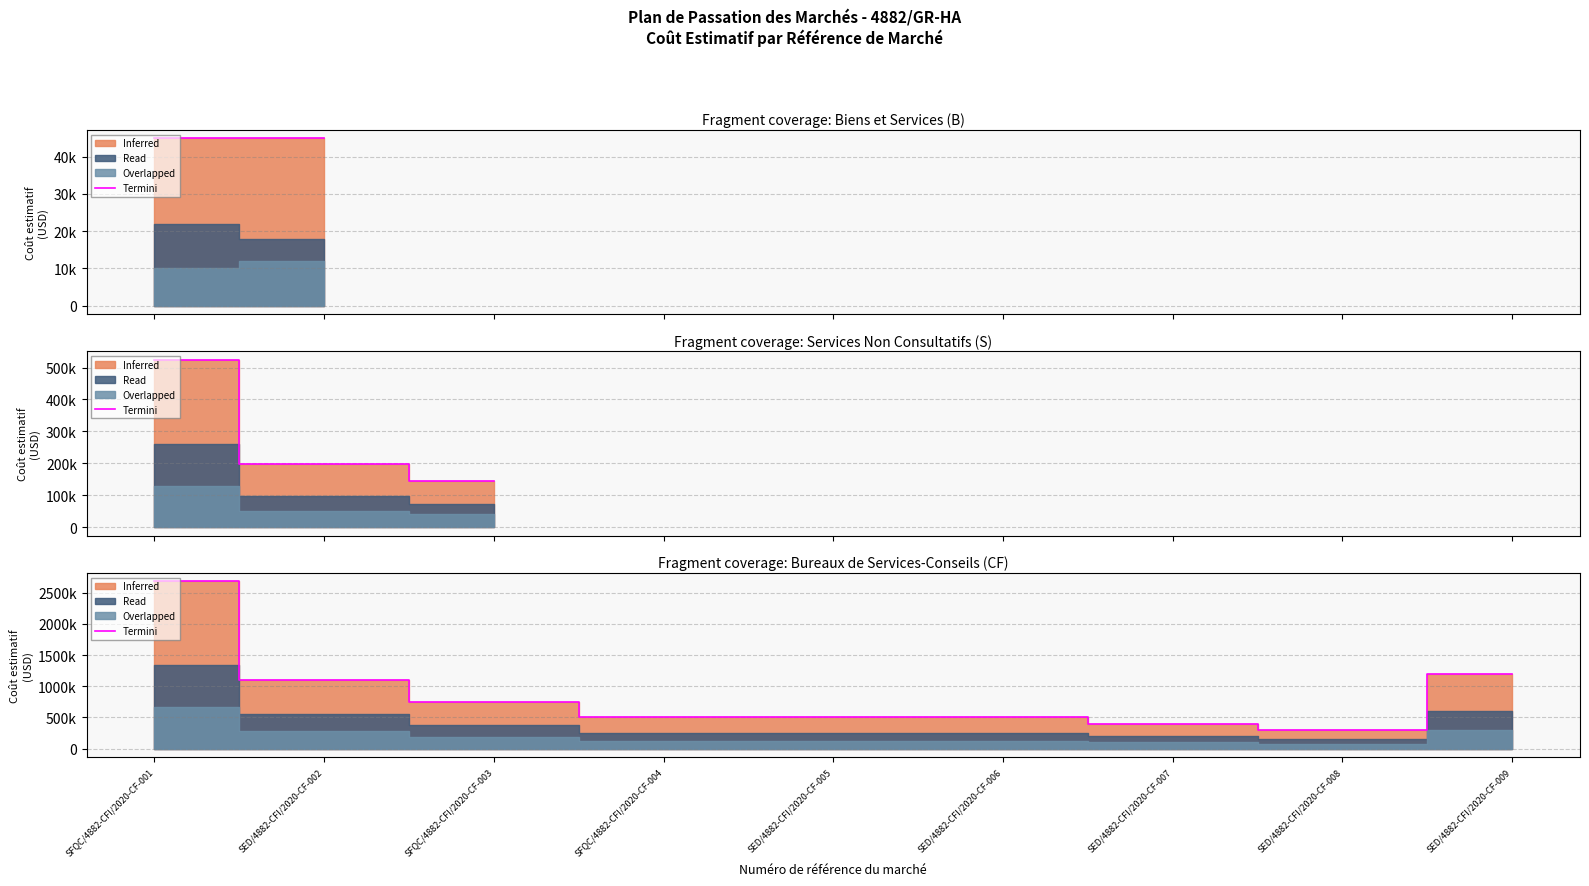

How many lines are shown in the chart?

1